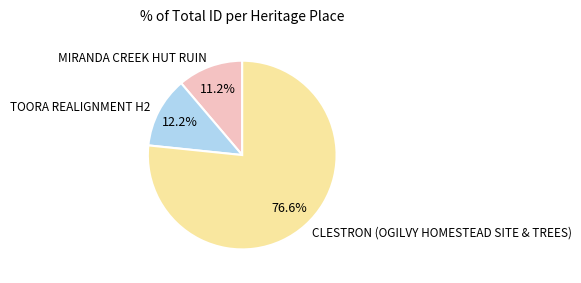

Is there any slice that represents more than half of the pie?

Yes